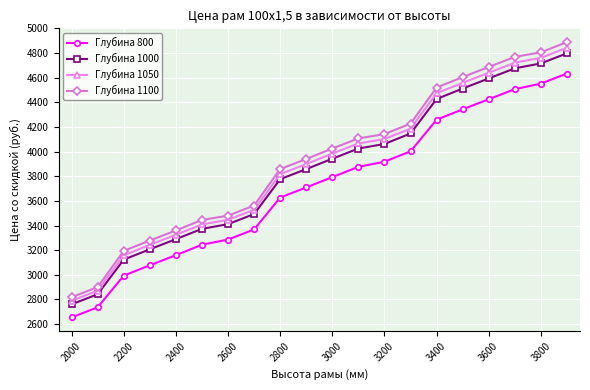

What is the average value of the Глубина 800 series?

3708